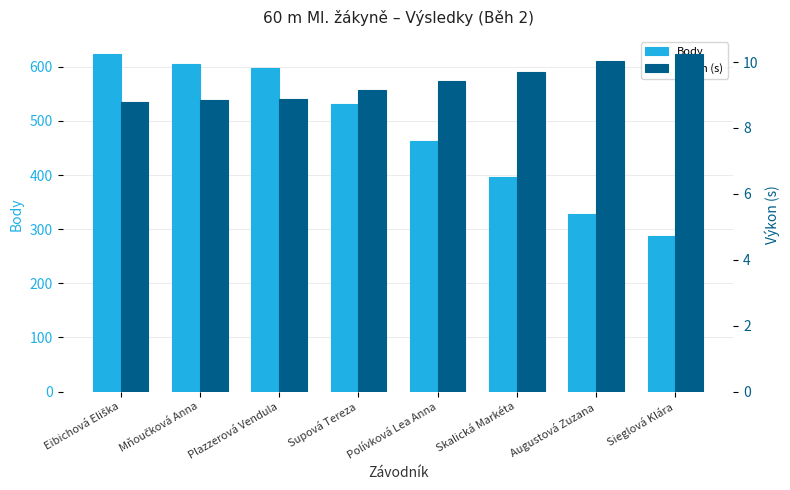

Does the chart contain any negative values?

No